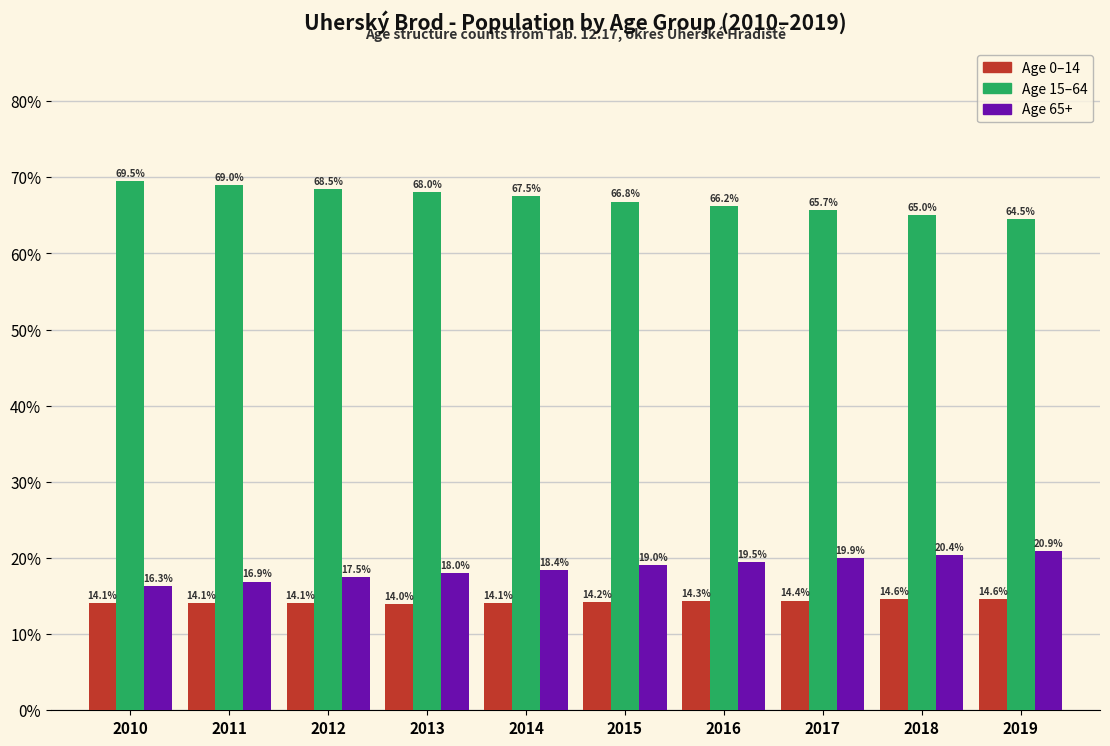

What is the total value across all series at 2019?

100.0